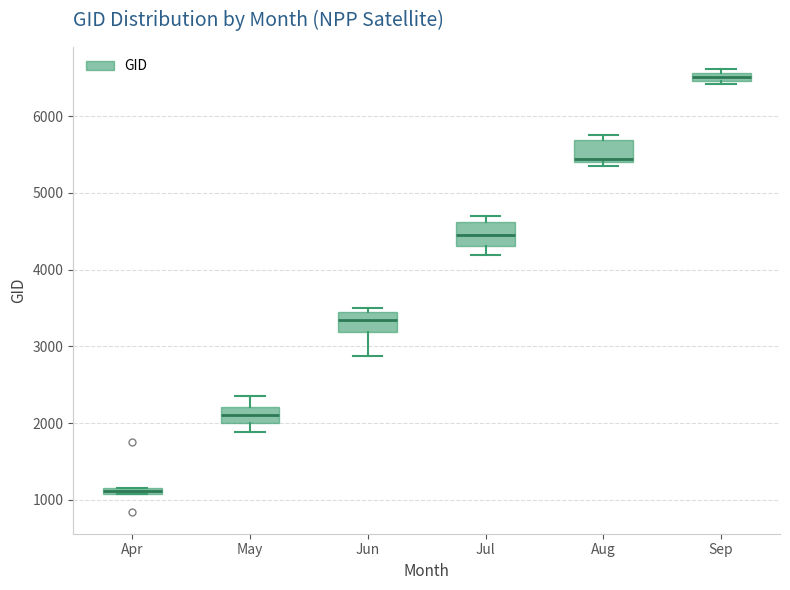

Where is the upper edge of the box for Apr on the y-axis? The values are not printed on the chart, so give them approximately, as read against the axis.

1200